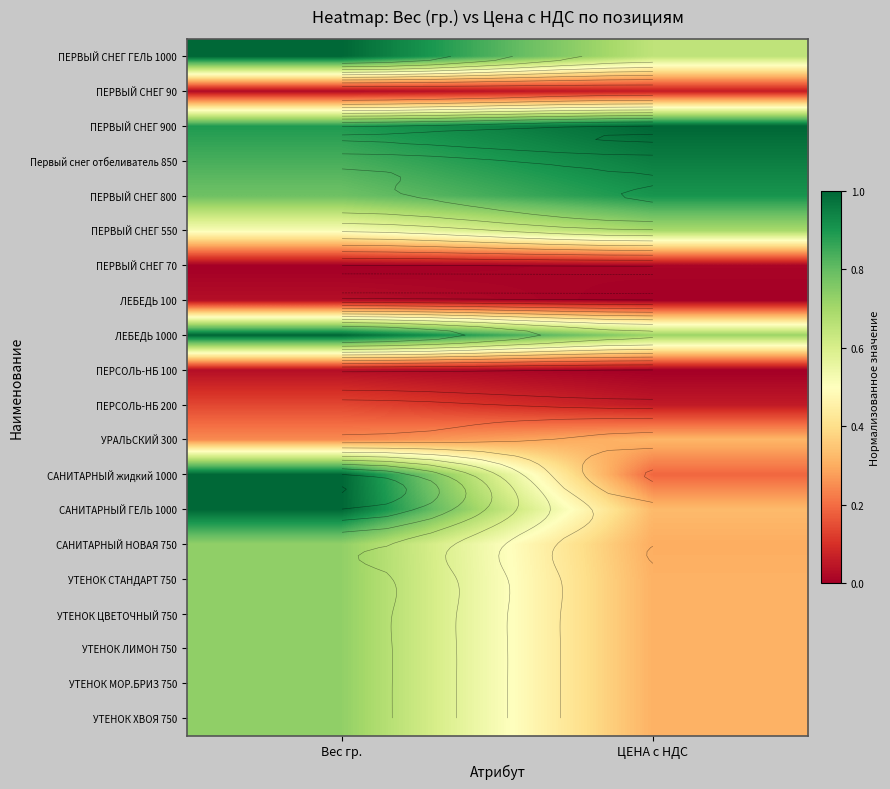

Which label corresponds to the smallest value in the chart?

Вес гр.